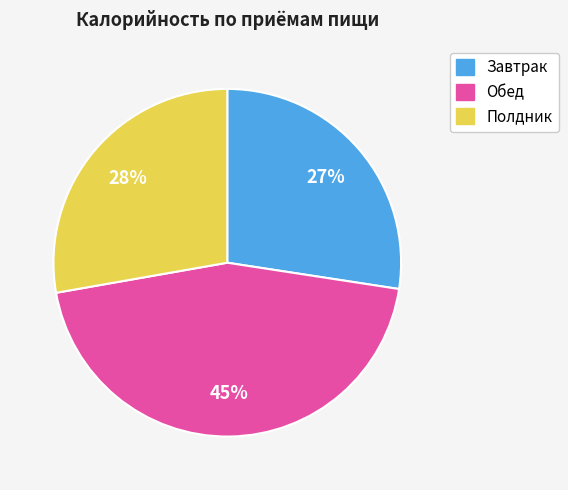

What percentage is the Завтрак slice, to the nearest percent?

27%